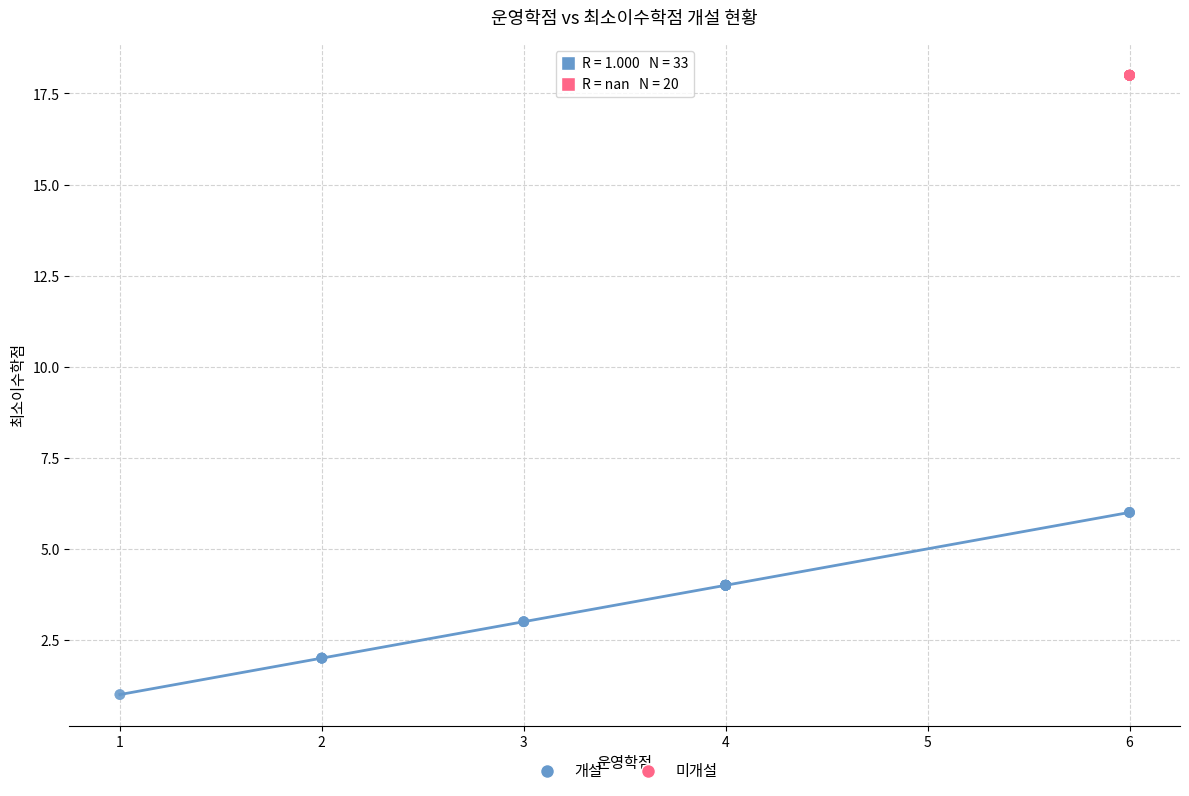

Which series contains the lowest Y value?

개설